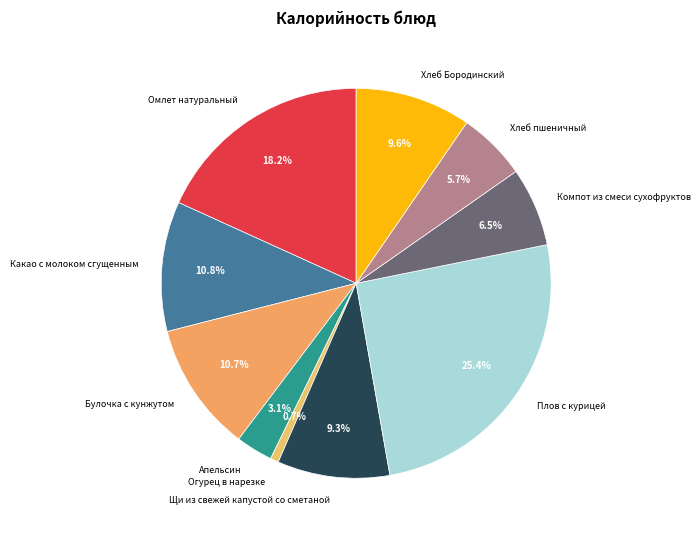

What percentage is NOT represented by Апельсин?

96.9%